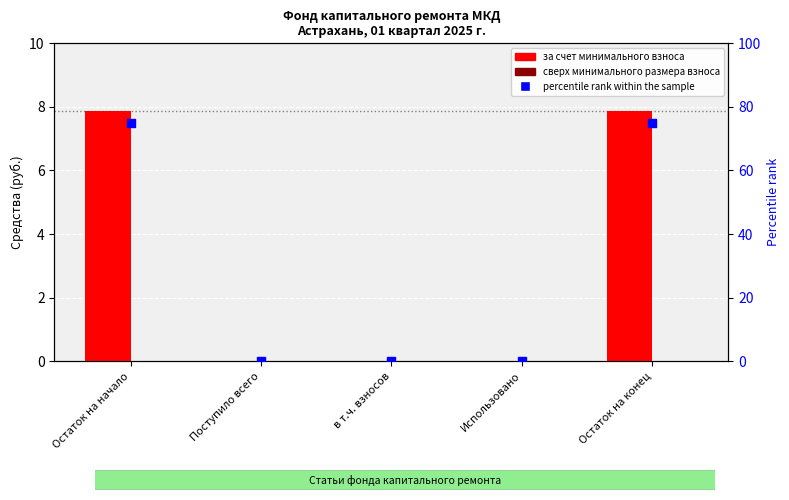

At how many categories does at least one series exceed 43?

2